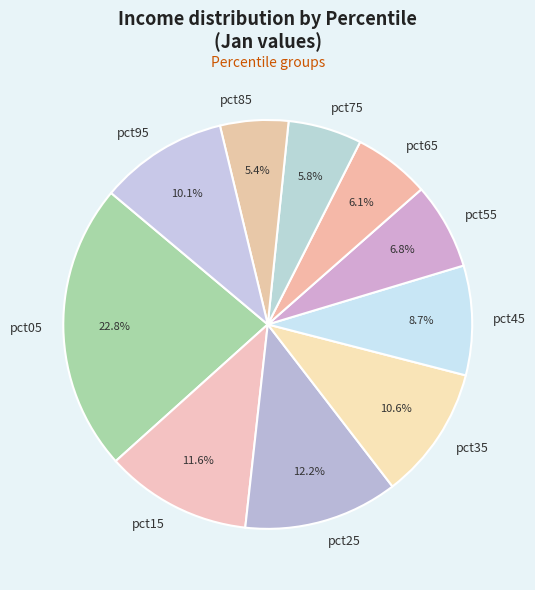

The pct55 slice represents 17% of the pie. True or false?

False